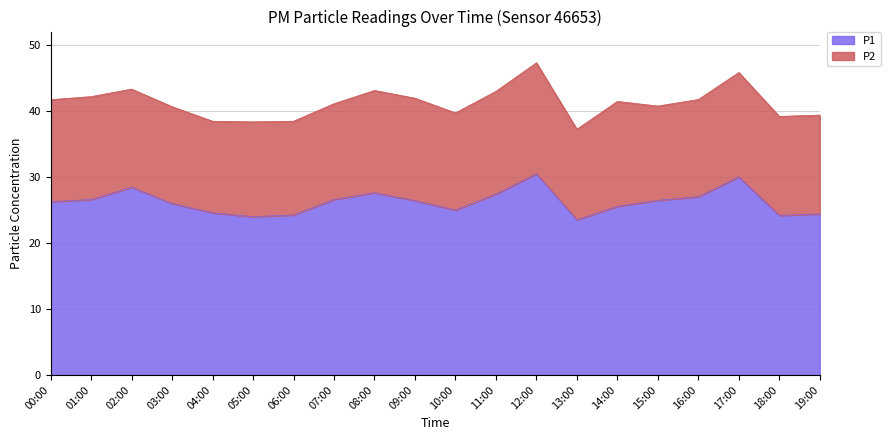

What is the difference between the maximum and minimum values?

7.0